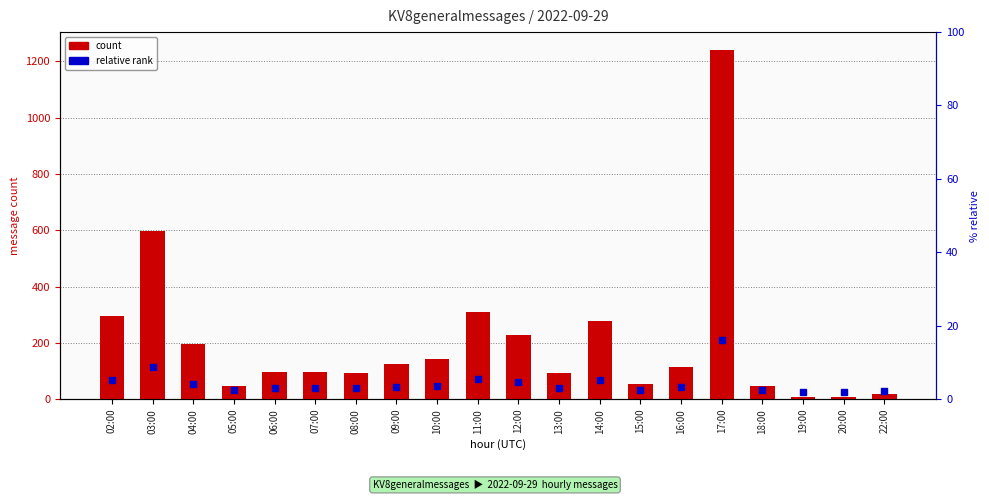

What is the total value across all series at 06:00?

136.4